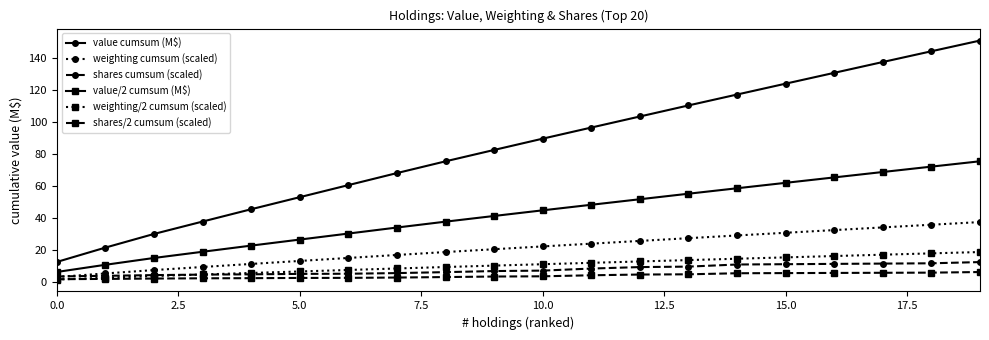

True or false: value/2 cumsum (M$) and shares/2 cumsum (scaled) cross at least once.

False